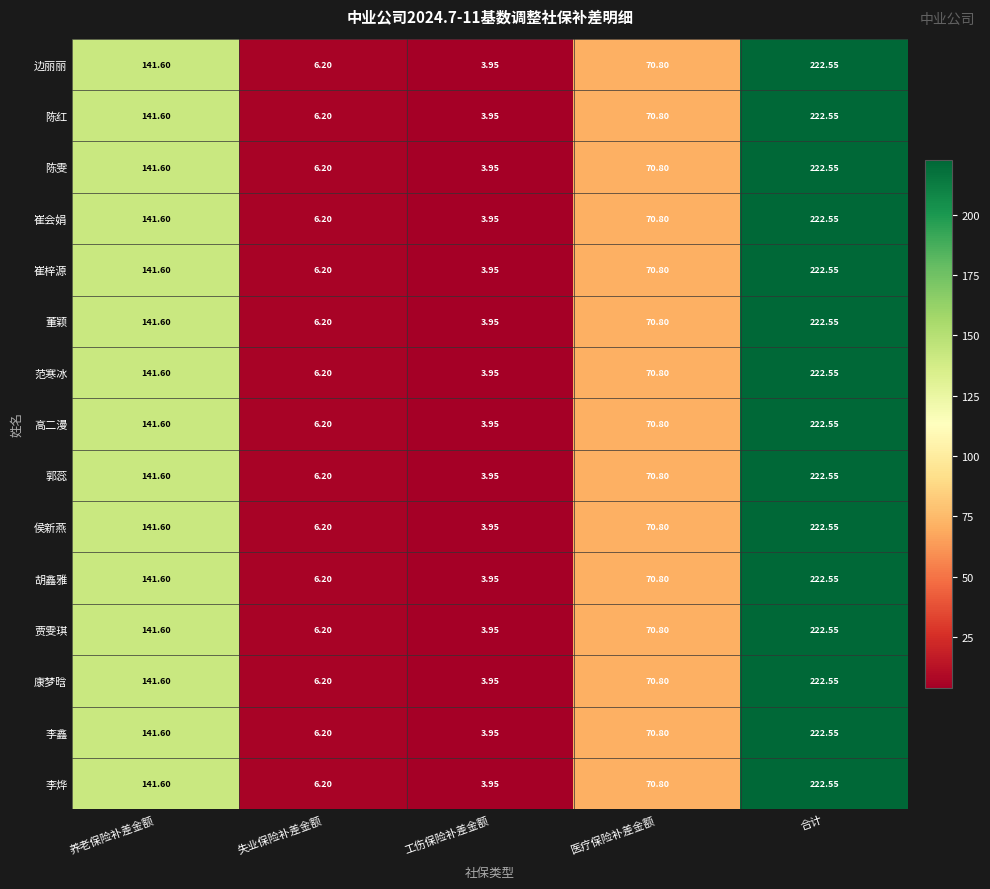

How many values in the 陈红 series are below 70?

2